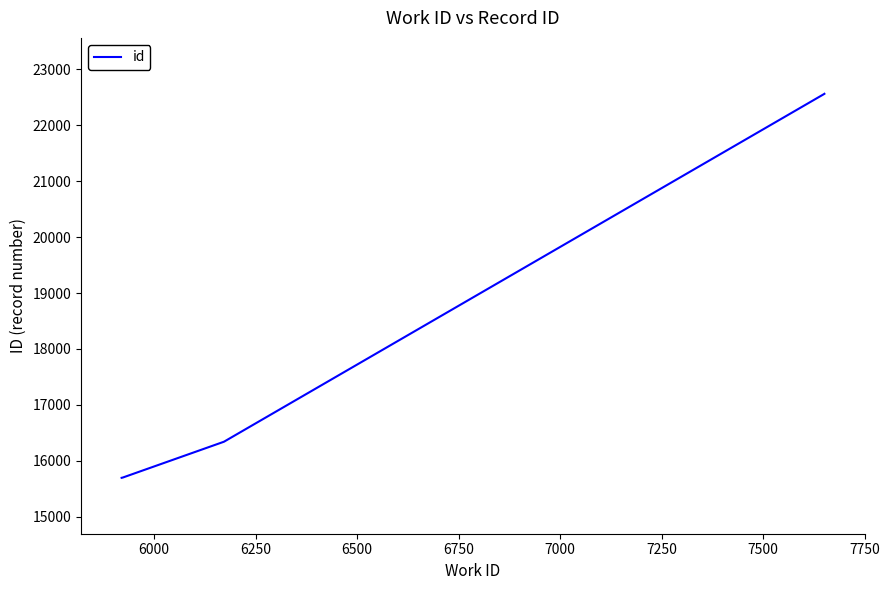

What is the smallest value displayed?

15696